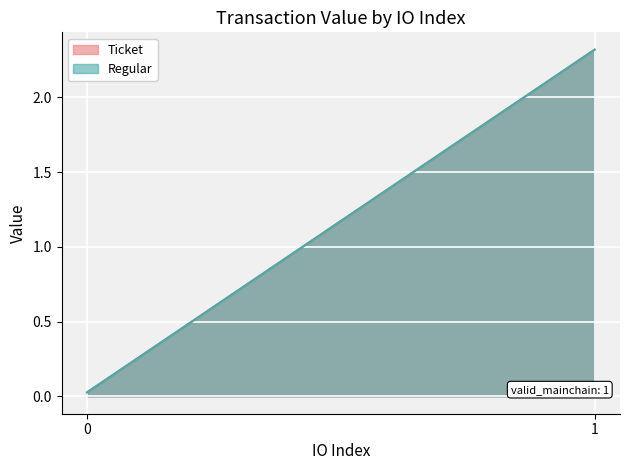

Is it true that Ticket equals 0.0 at 0?

False